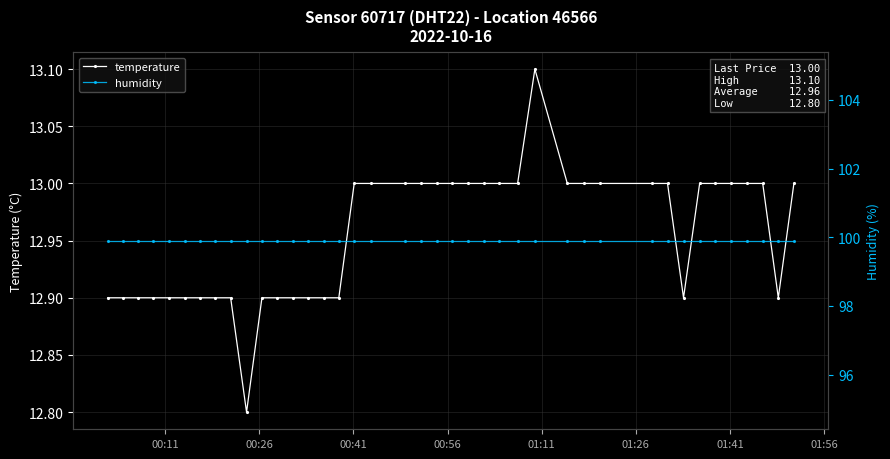

What is the highest value of the temperature series?

13.1